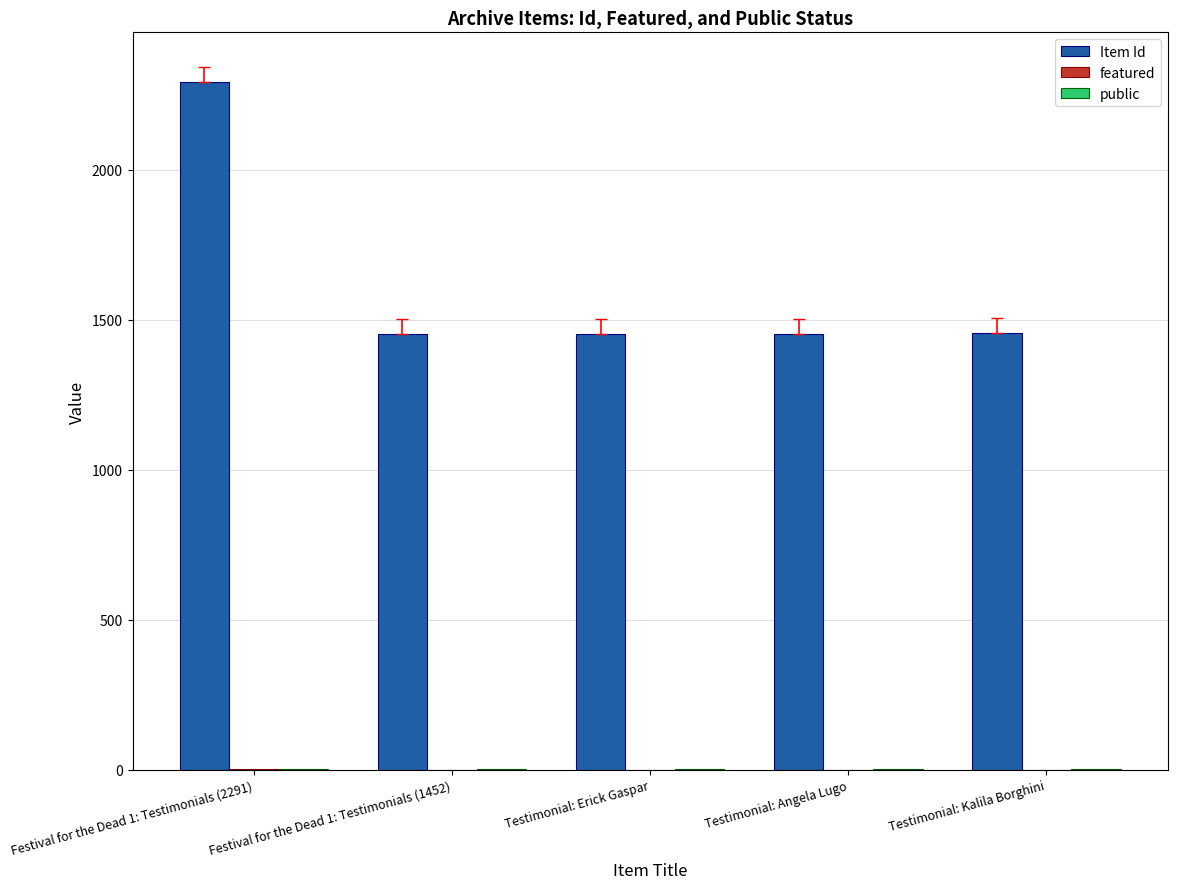

At which category is the sum across all series the highest?

Festival for the Dead 1: Testimonials (2291)